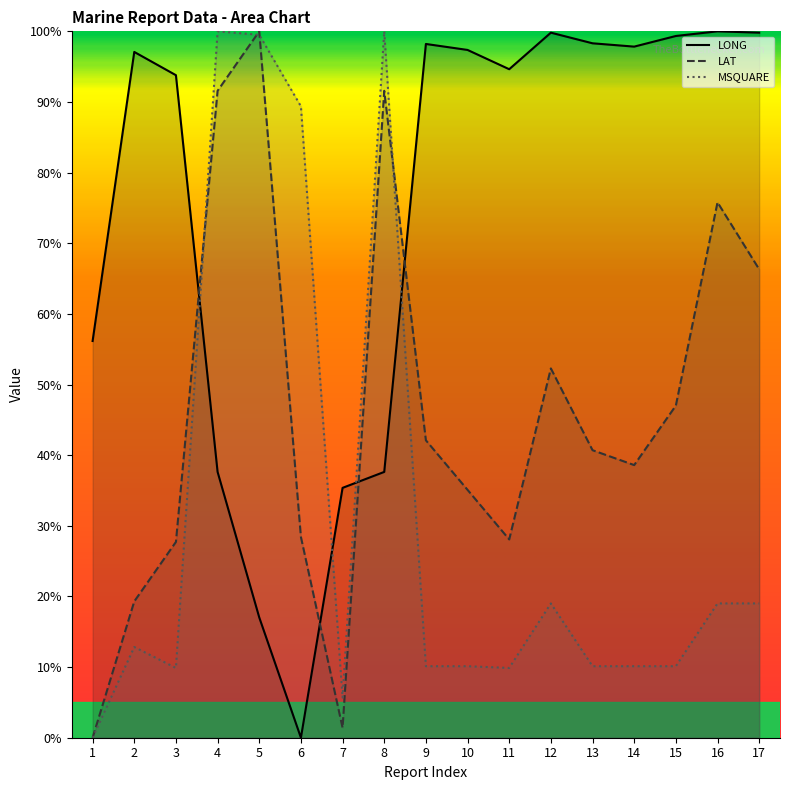

How many interior local valleys does the MSQUARE series have?

3